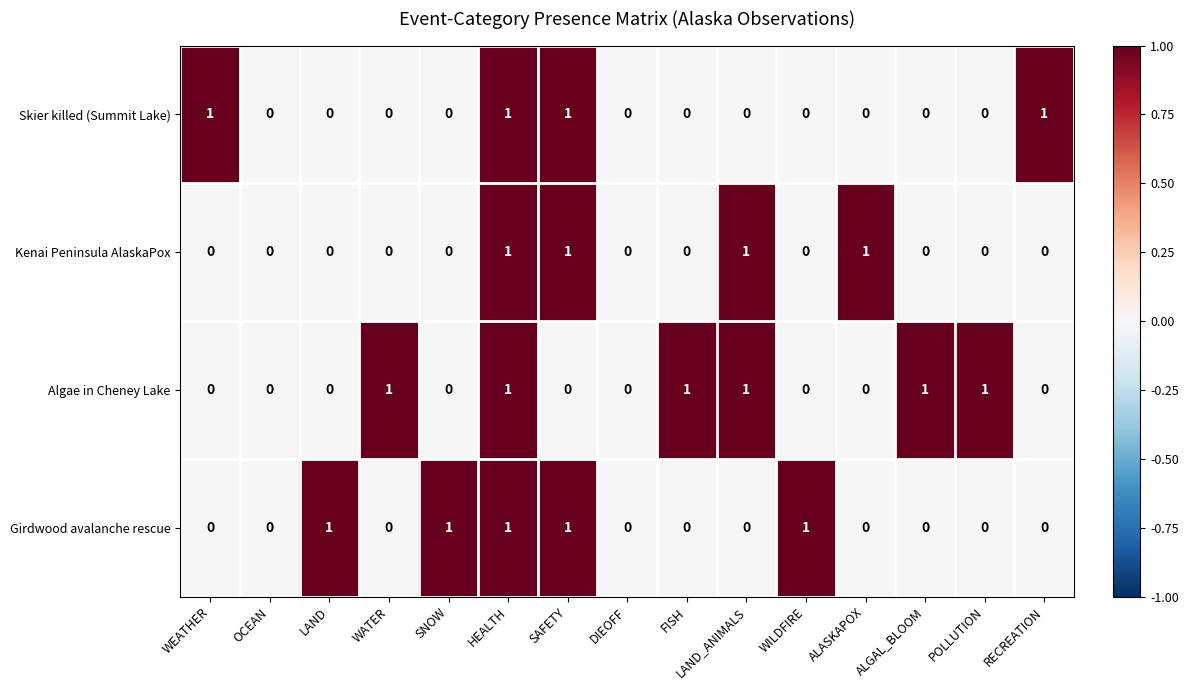

Between OCEAN and POLLUTION, which series saw the biggest shift?

Algae in Cheney Lake